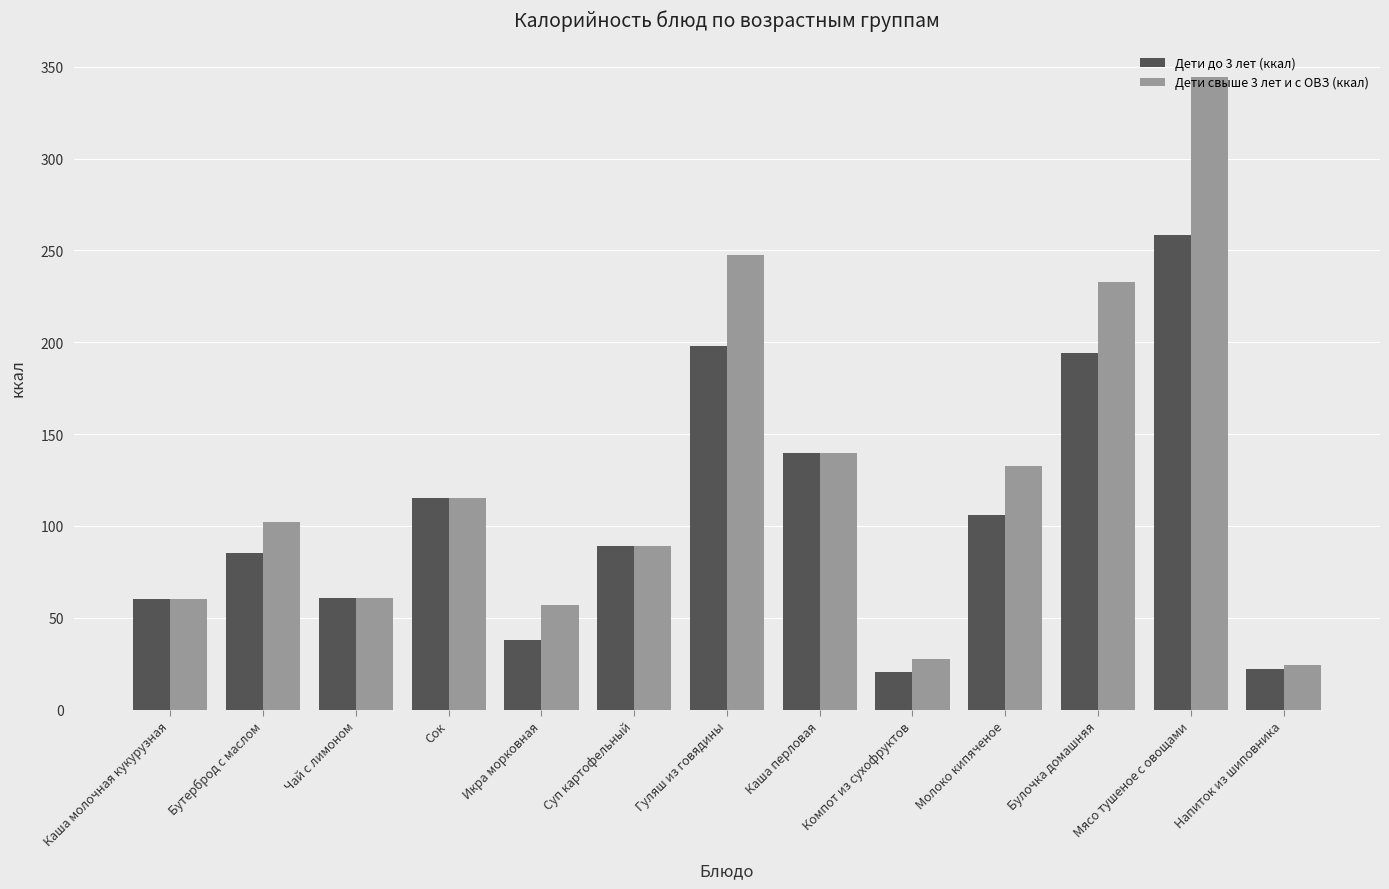

Between Молоко кипяченое and Булочка домашняя, which series saw the biggest shift?

Дети свыше 3 лет и с ОВЗ (ккал)